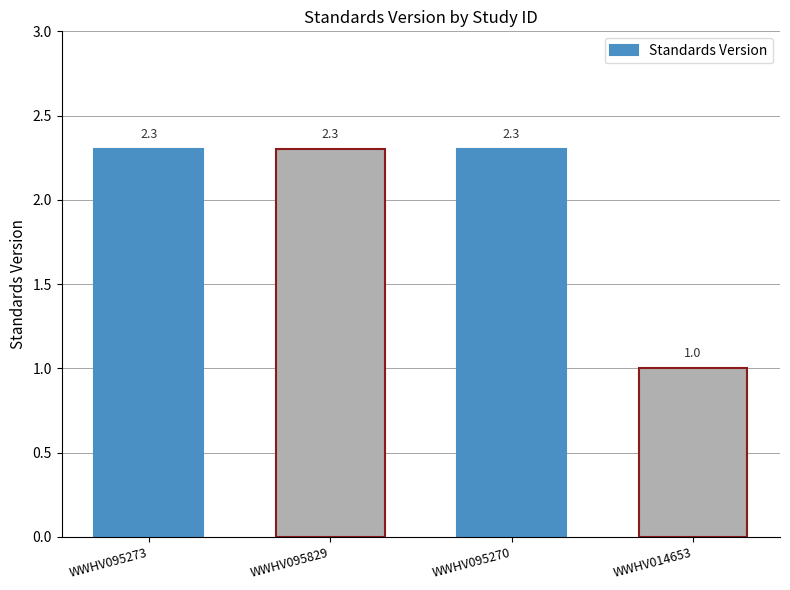

Approximately how many times larger is the value at WWHV095273 compared to WWHV014653?

2.3